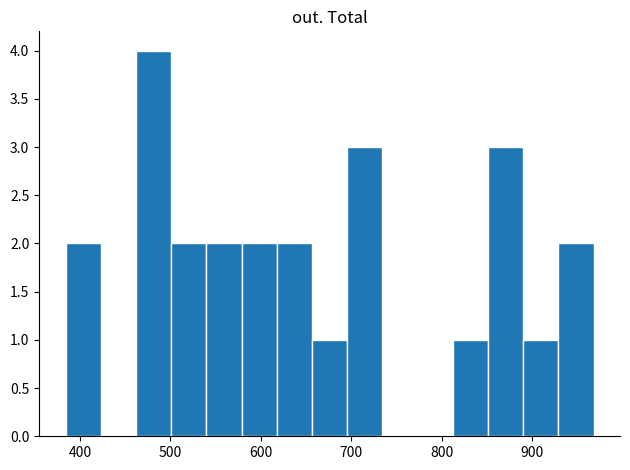

Read against the x-axis, roughly where is the centre of the tallest bar?

480